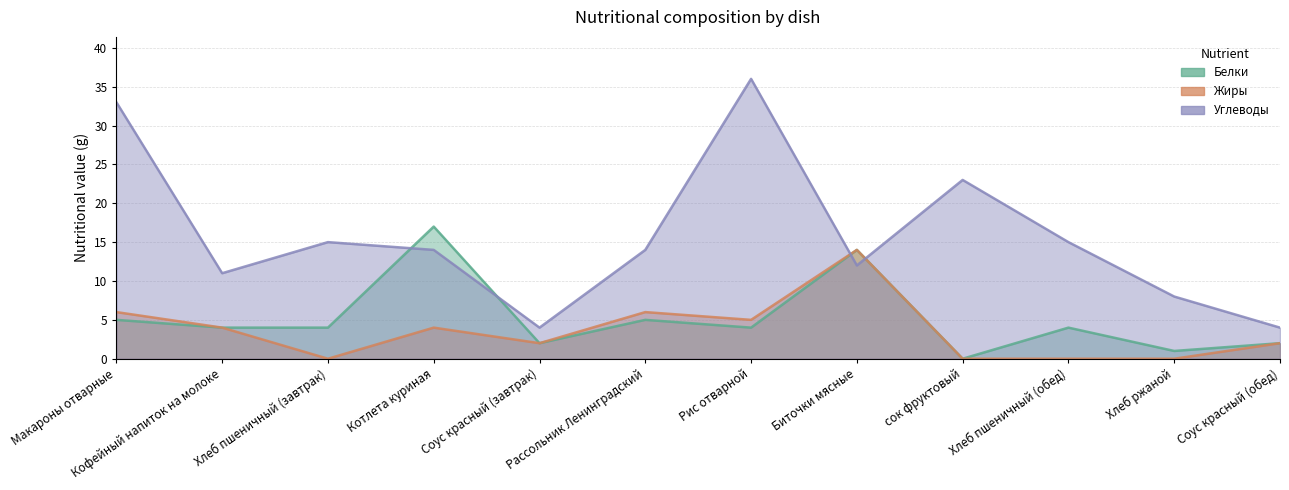

Does the chart display data point markers on the line(s)?

No